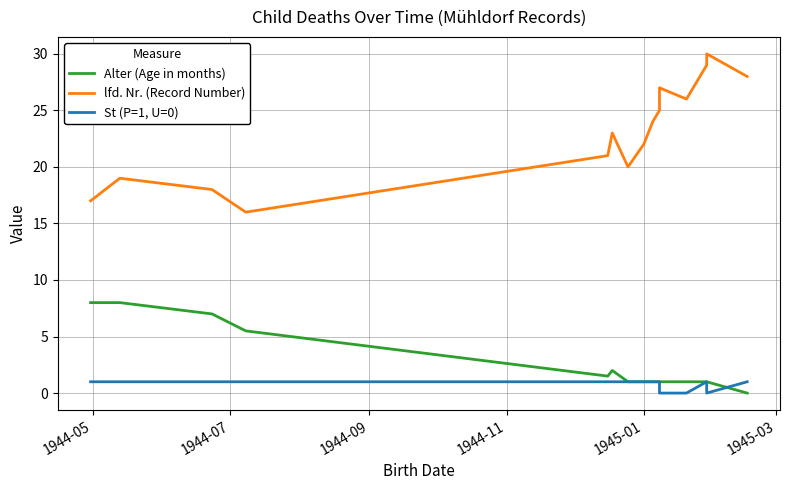

How many times do Alter (Age in months) and St (P=1, U=0) cross each other?

1